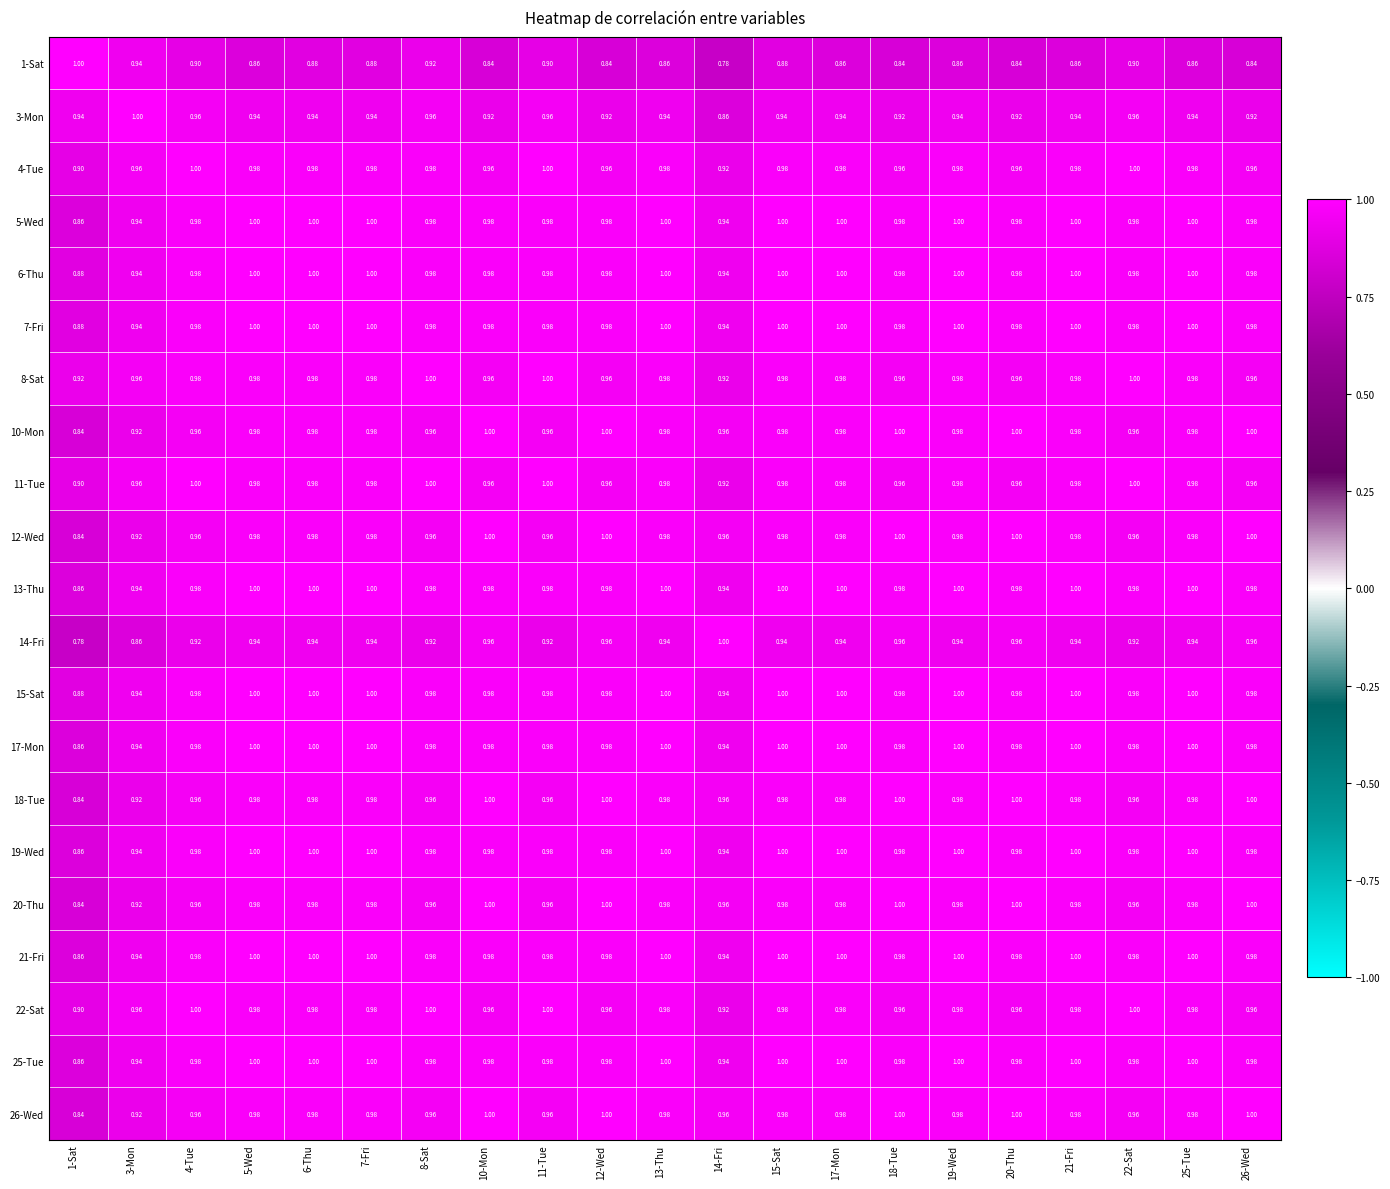

Is the value of 26-Wed at 13-Thu greater than the value of 14-Fri at 15-Sat?

Yes